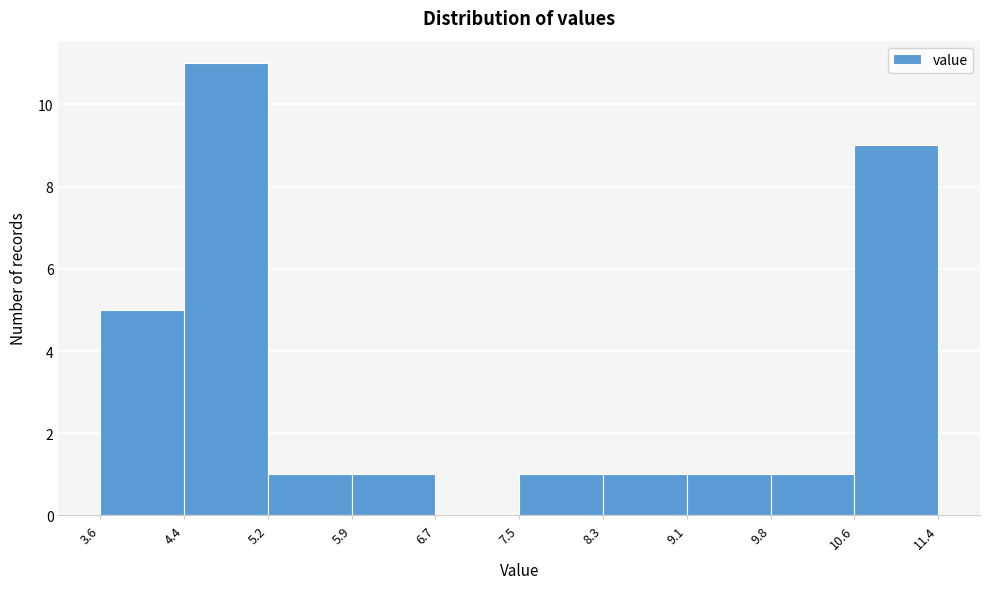

How tall is the bar that spans 9.8 to 10.6 on the x-axis? The values are not printed on the chart, so give them approximately, as read against the axis.

1